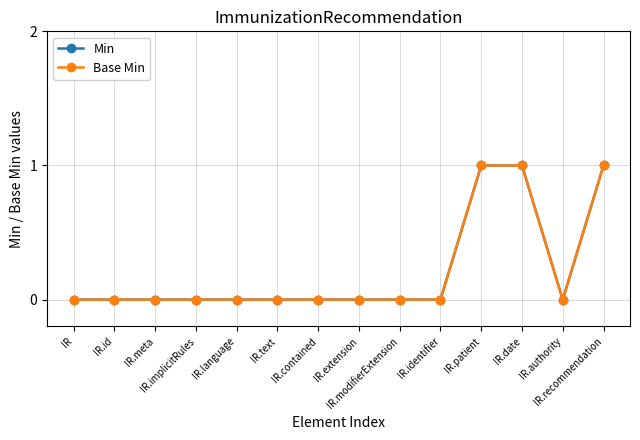

At IR.identifier, list the series in order from largest to smallest.

Min, Base Min